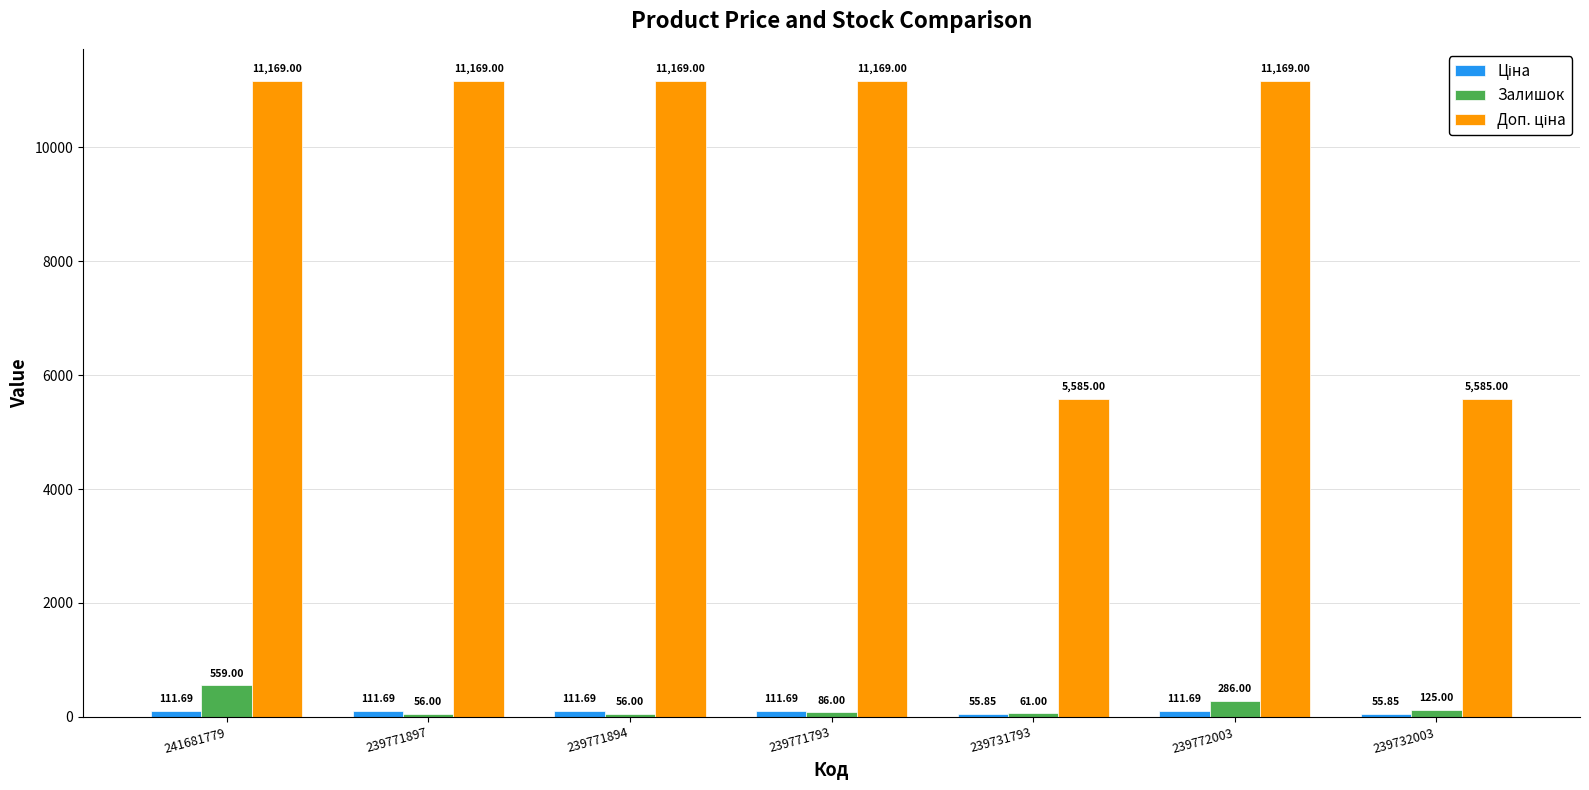

What is the difference between the second highest and minimum values in the Залишок series?

230.0